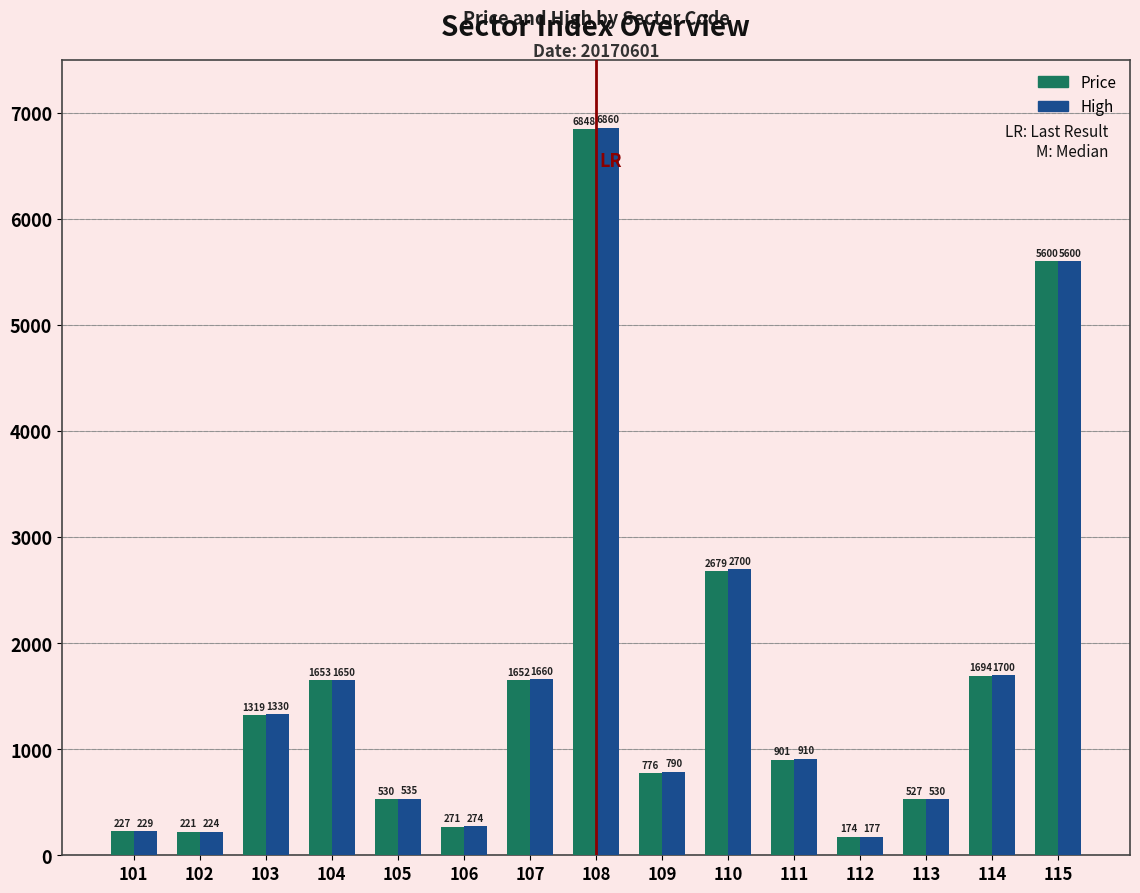

What is the difference between the second highest and minimum values in the High series?

5423